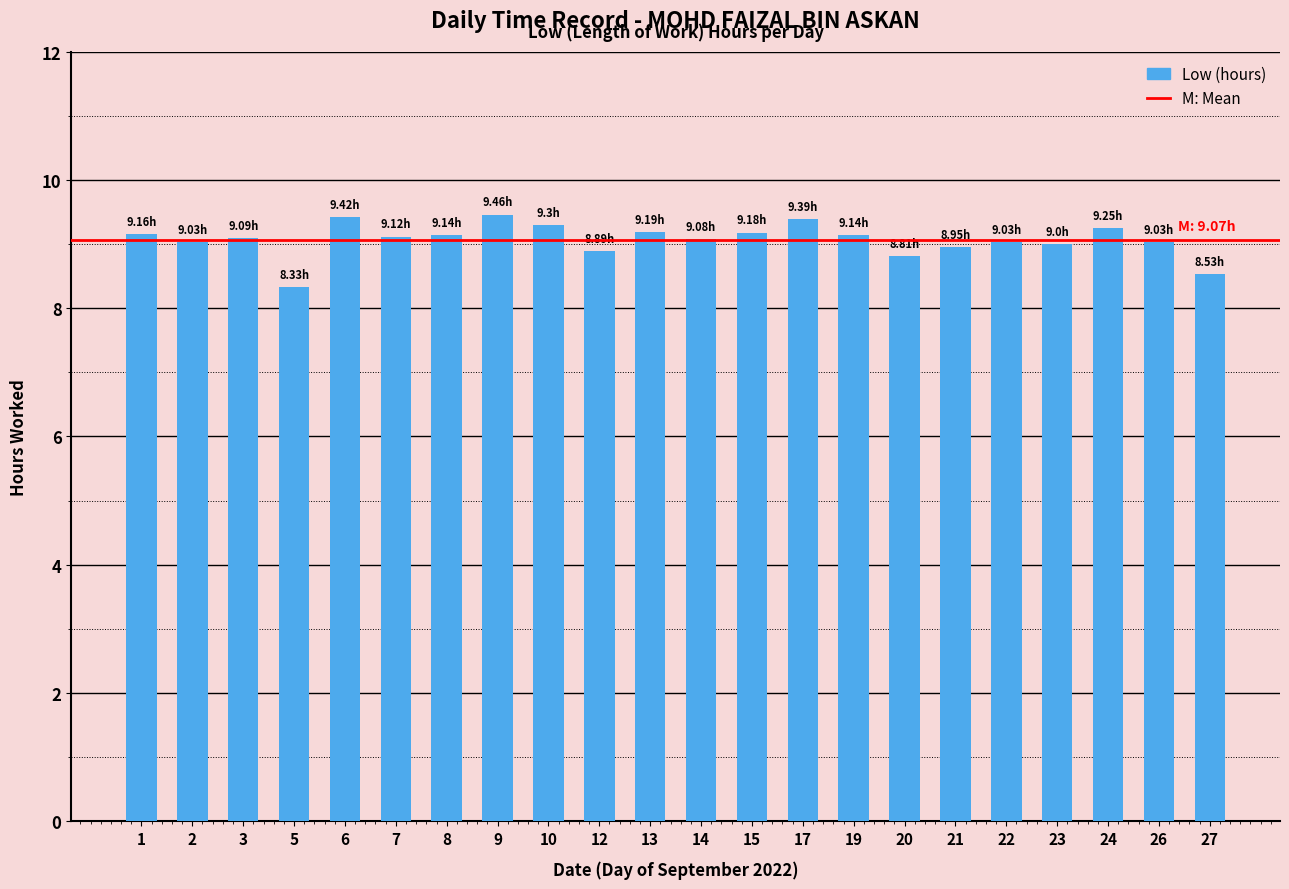

What is the average value?

9.1